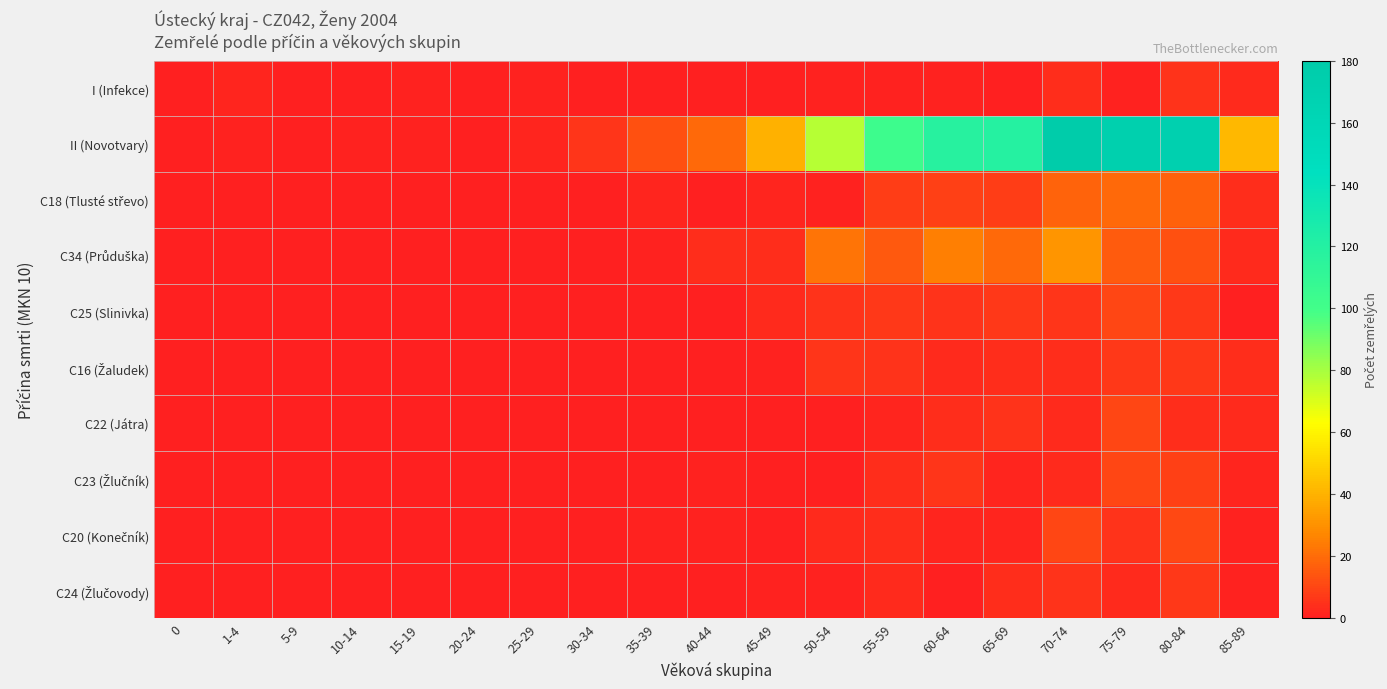

What is the spread (max minus min) of values at 1-4?

2